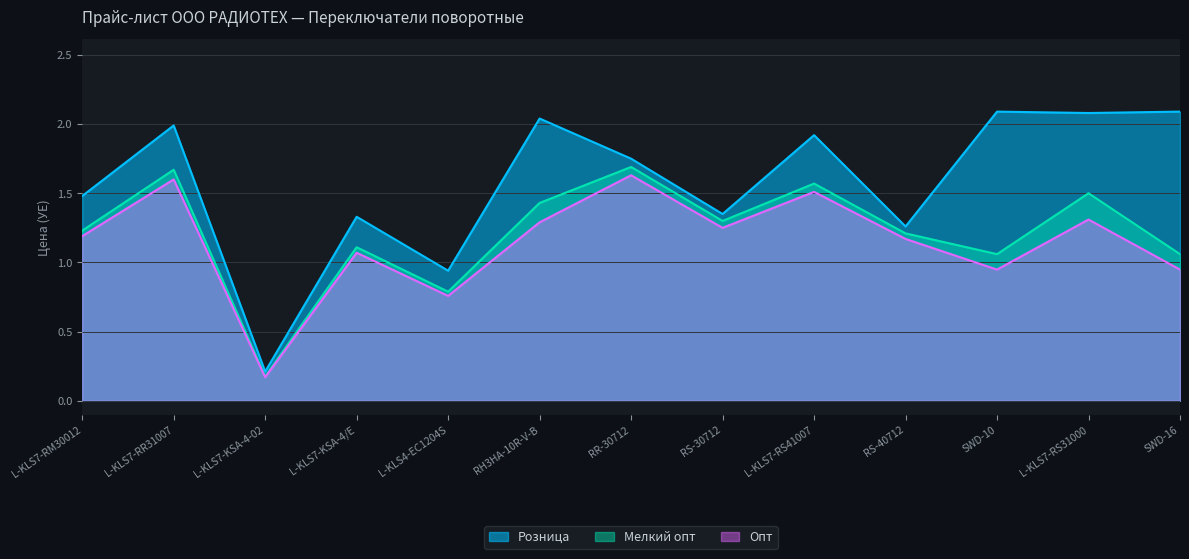

Is the value of Розница at L-KLS7-RM30012 greater than the value of Мелкий опт at L-KLS7-KSA-4/E?

Yes